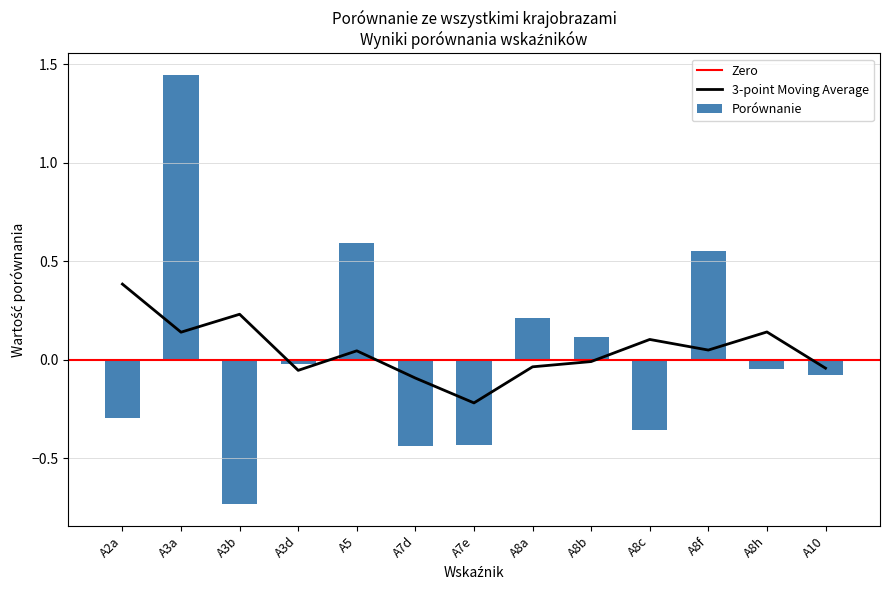

What is the greatest value displayed?

1.4